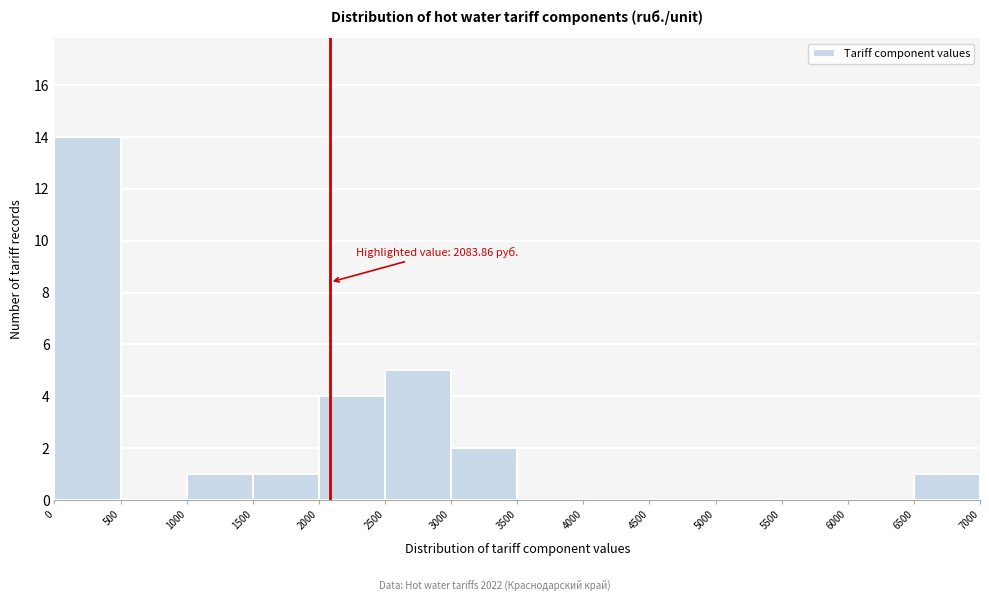

Over which range of the x-axis is the bar tallest?

0 to 500